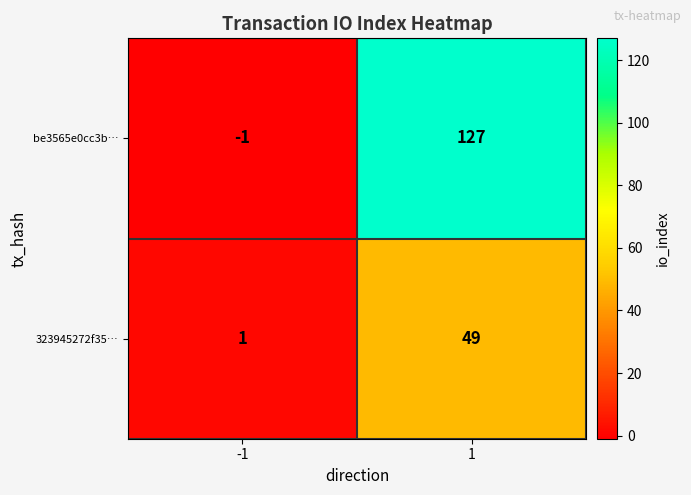

At 1, list the series in order from smallest to largest.

323945272f35…, be3565e0cc3b…